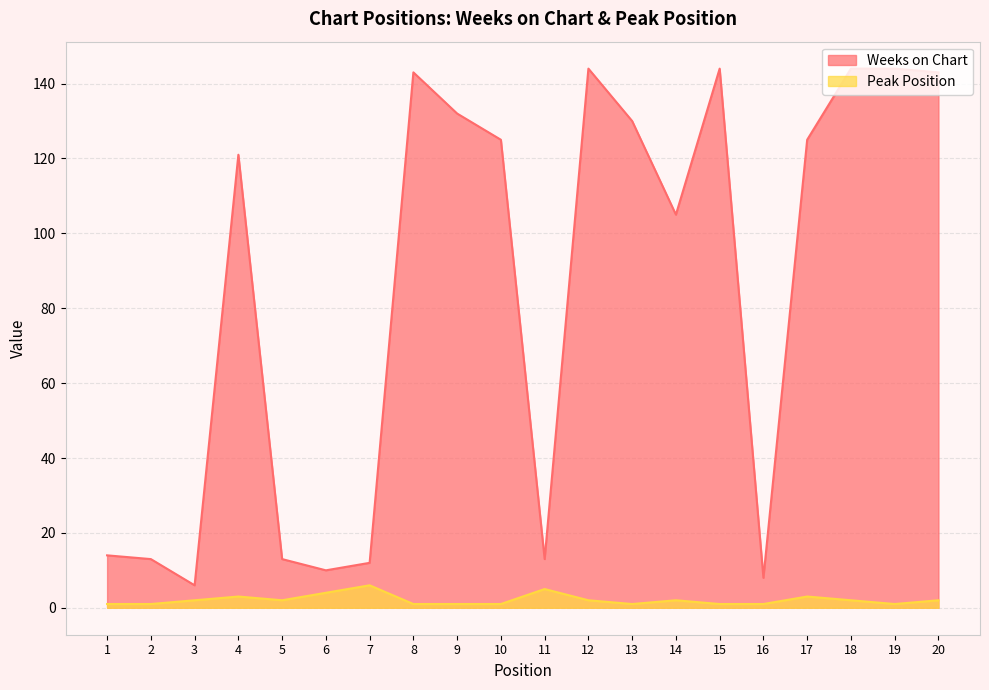

Where is the first local maximum for Weeks on Chart?

4